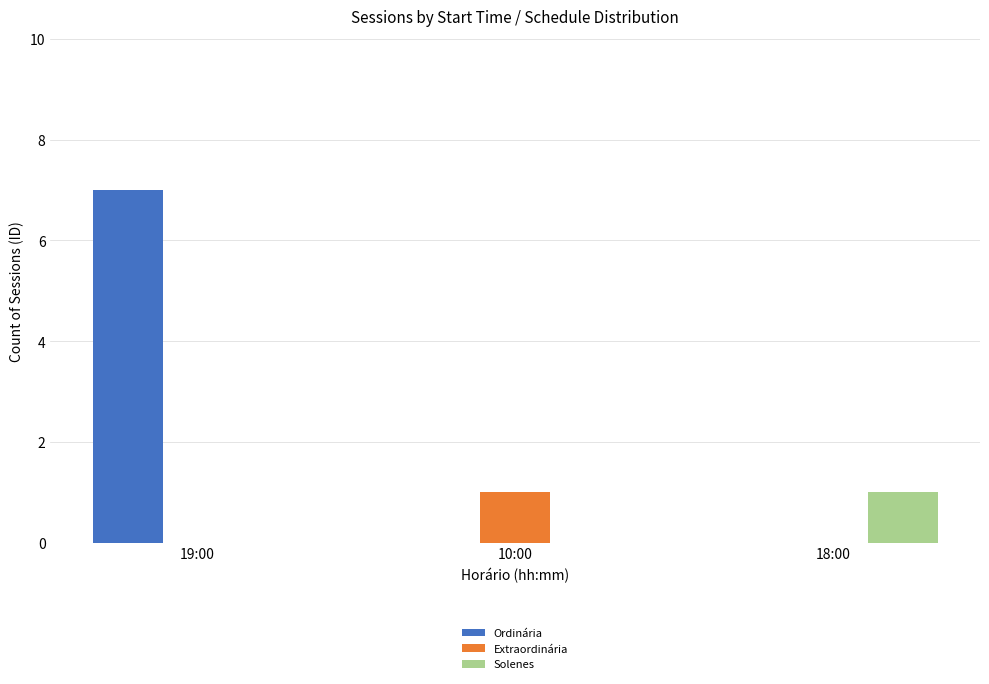

What is the total value across all series at 18:00?

1